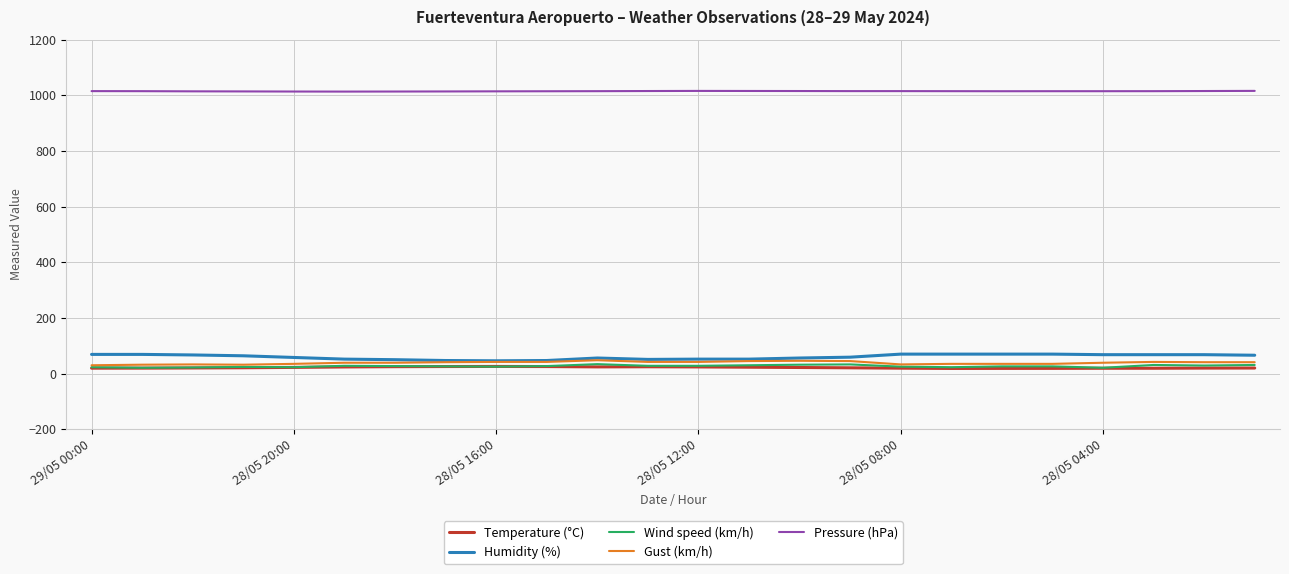

What is the highest value of the Gust (km/h) series?

48.0